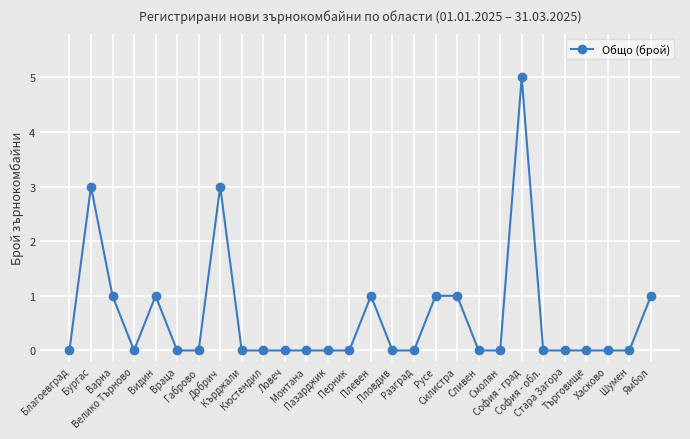

What is the difference between the maximum and minimum values?

5